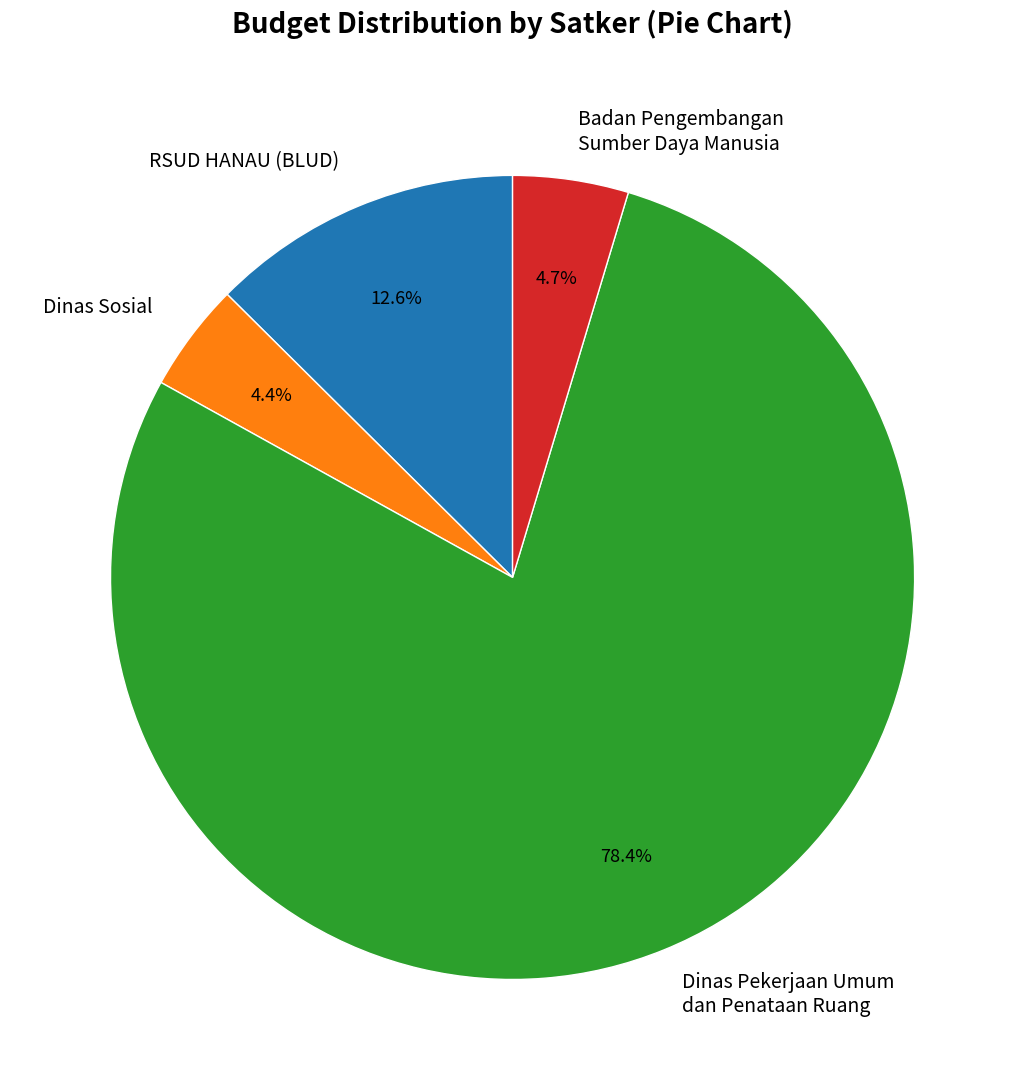

What is the ratio of the value at Dinas Sosial to the value at RSUD HANAU (BLUD)?

0.3